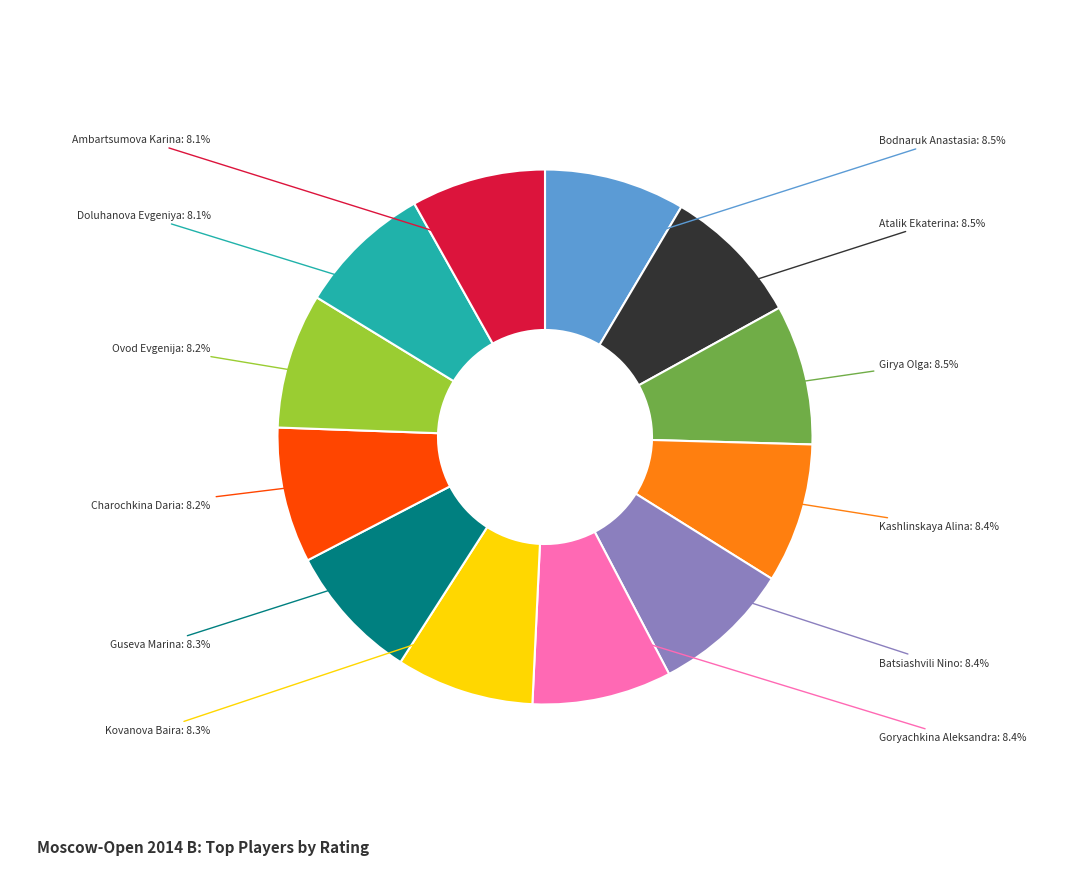

Combined, what portion of the pie is Atalik Ekaterina and Ambartsumova Karina?

16.6%